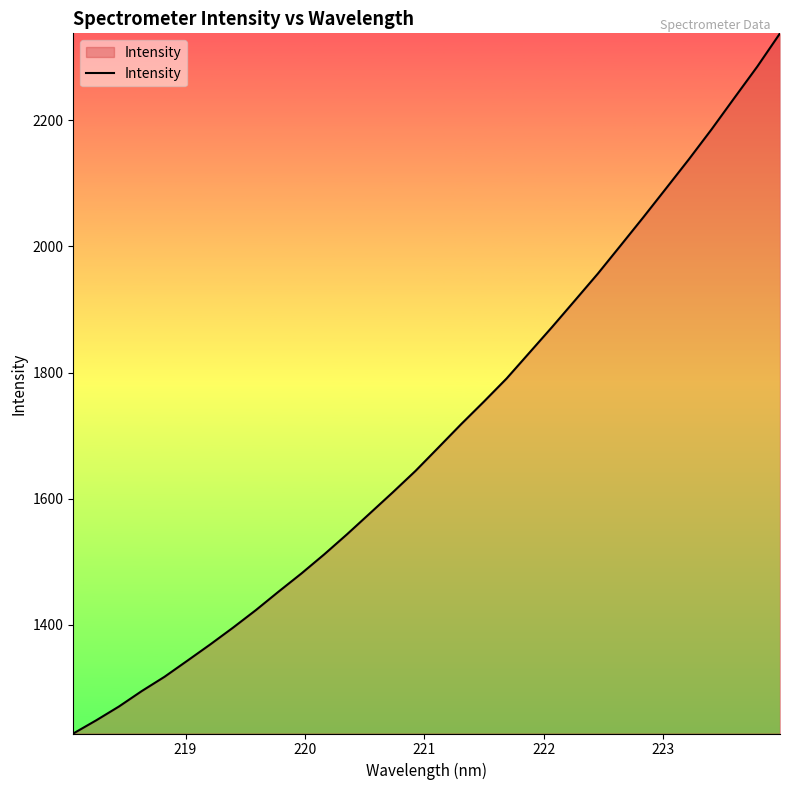

What is the greatest value displayed?

2337.5